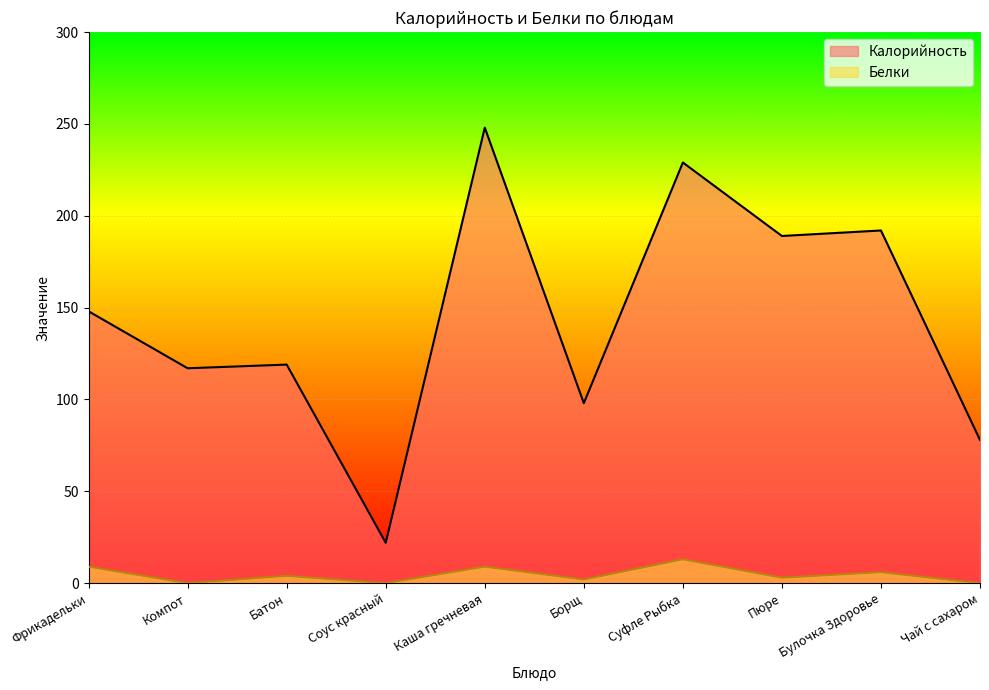

What position from the right is Борщ?

5